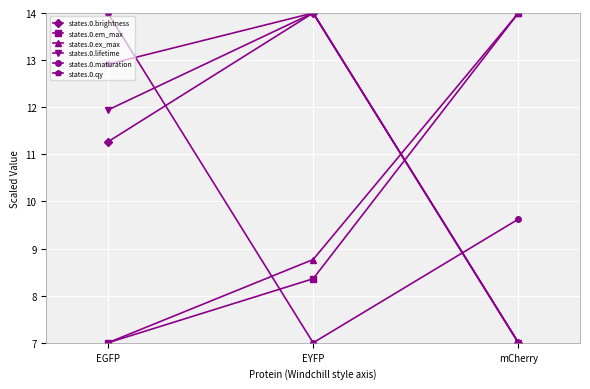

The value of states.0.brightness at EGFP is 5.4. True or false?

False